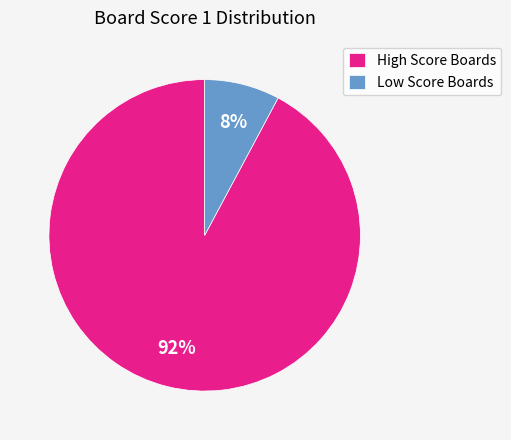

True or false: High Score Boards accounts for 92% of the total.

True